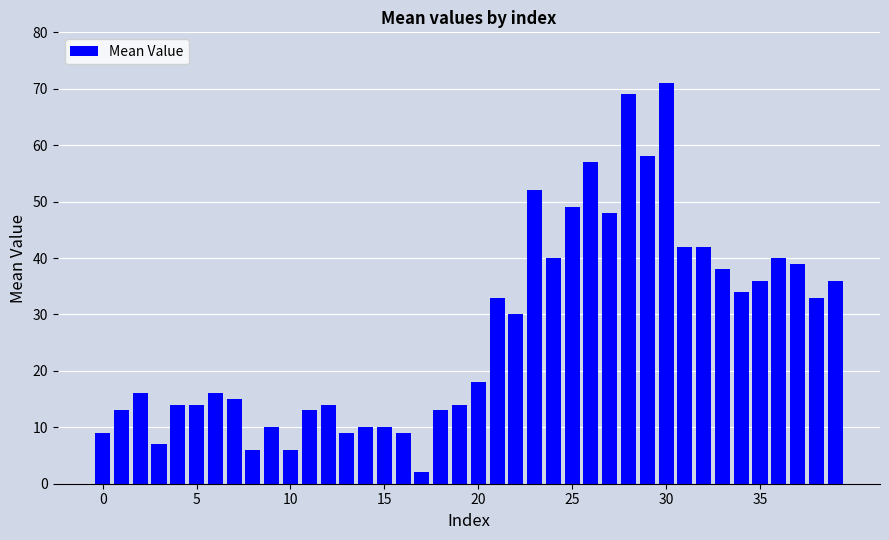

What is the sum of all values?

1085